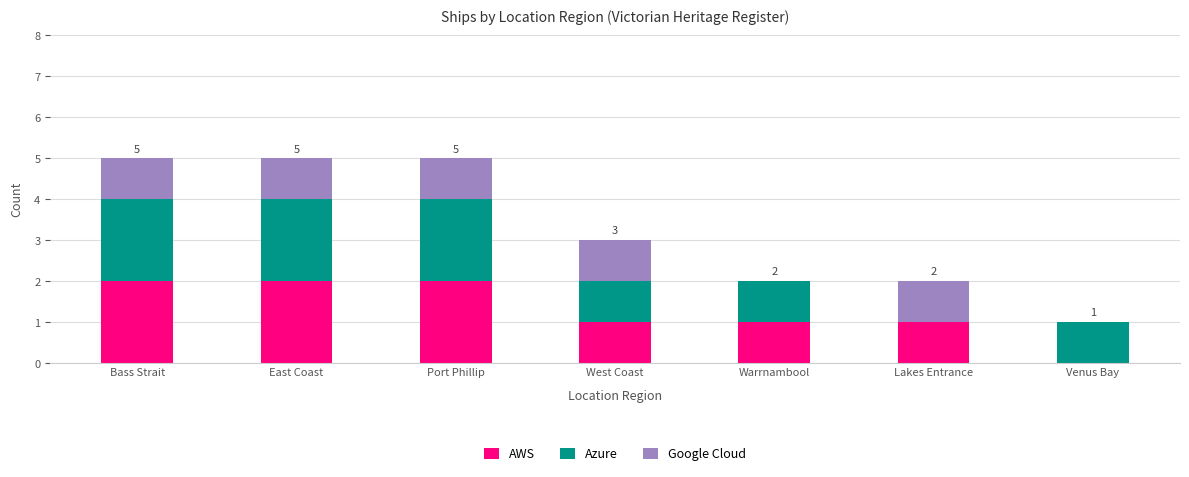

Does the chart contain stacked bars?

Yes